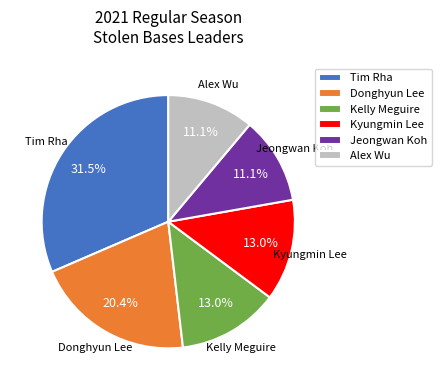

The Tim Rha slice represents 37% of the pie. True or false?

False